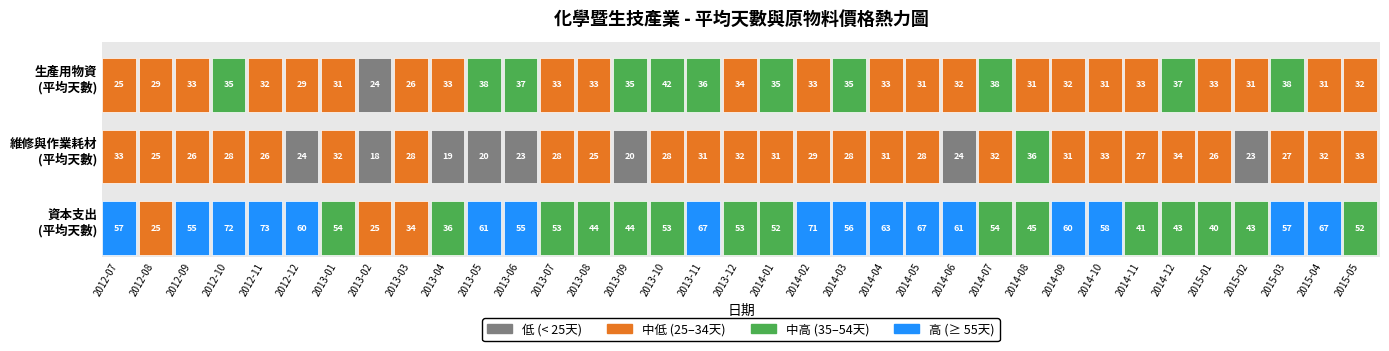

Is it true that 49 equals 84 at 2012-07?

False